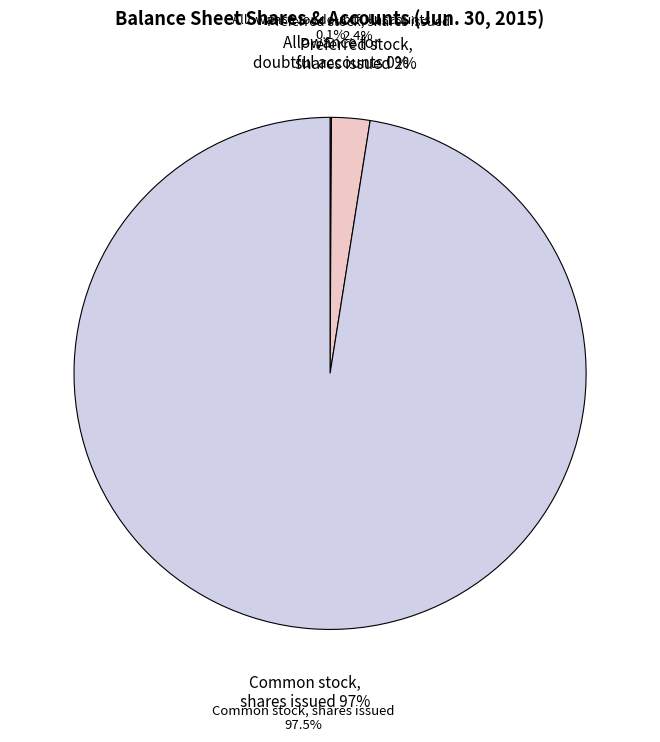

What is the ratio of the value at Common stock, shares issued to the value at Allowance for doubtful accounts?

1120.1